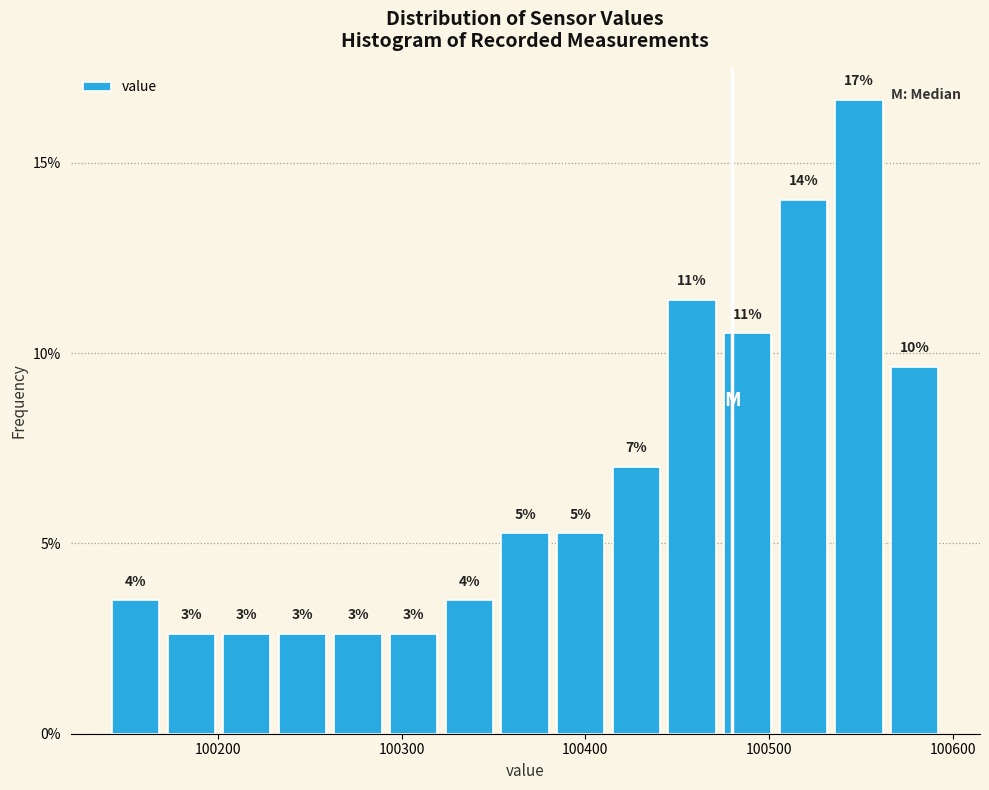

Read against the x-axis, roughly where is the centre of the tallest bar?

100550